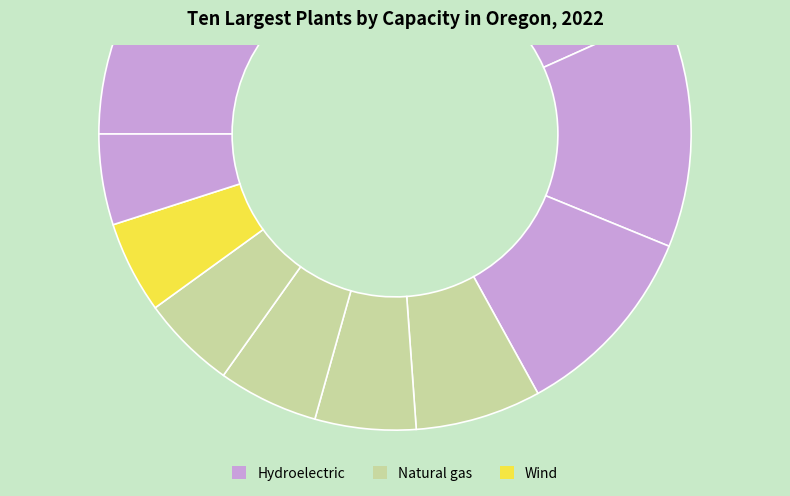

How many slices are in this pie chart?

10